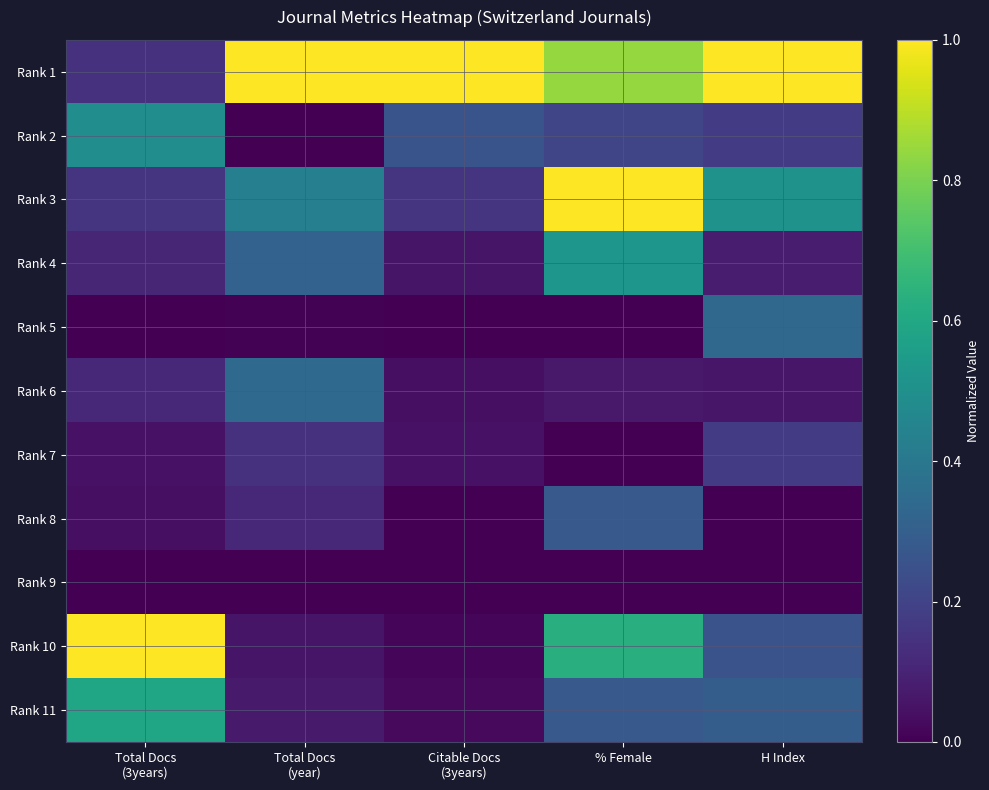

List the series in order of their peak value, lowest first.

Rank 9, Rank 7, Rank 8, Rank 5, Rank 6, Rank 2, Rank 4, Rank 11, Rank 1, Rank 3, Rank 10